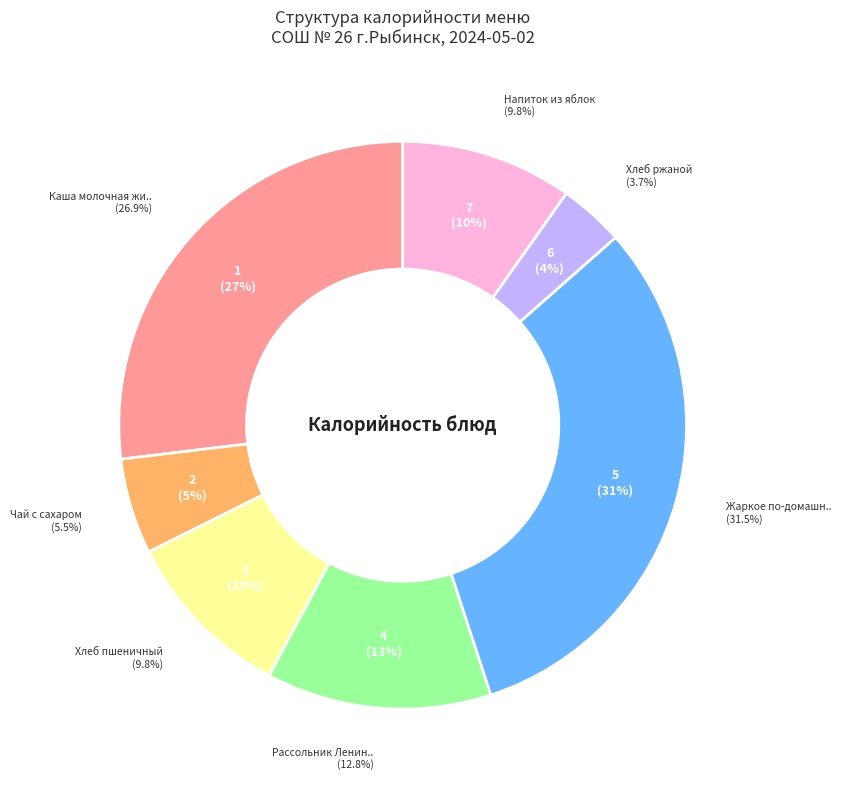

To the nearest percent, what is the difference between the Каша молочная жидкая and Чай с сахаром slice percentages?

21%